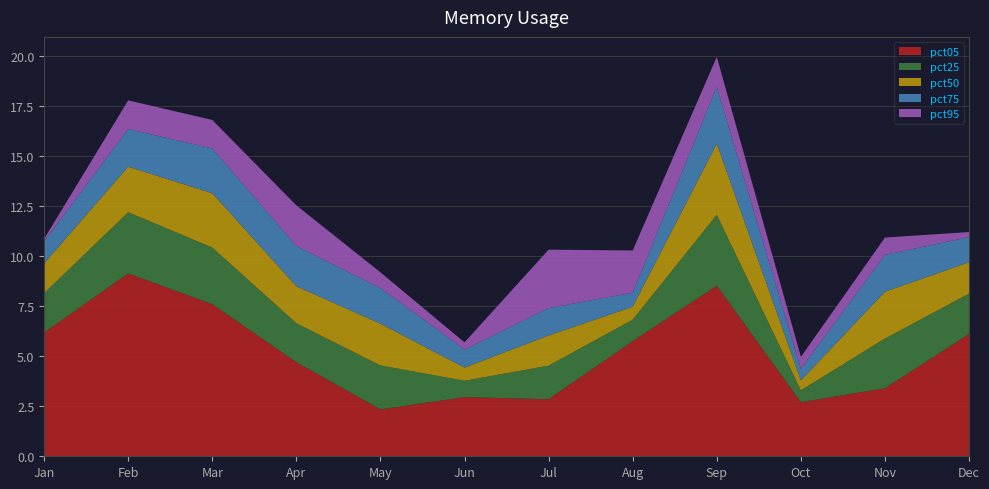

Reading left to right, extract all data points from this chart.

pct05: Jan=6.2	Feb=9.1	Mar=7.6	Apr=4.7	May=2.3	Jun=3.0	Jul=2.8	Aug=5.8	Sep=8.5	Oct=2.7	Nov=3.4	Dec=6.1
pct25: Jan=2.0	Feb=3.1	Mar=2.8	Apr=1.9	May=2.2	Jun=0.8	Jul=1.7	Aug=1.1	Sep=3.5	Oct=0.6	Nov=2.5	Dec=2.0
pct50: Jan=1.5	Feb=2.3	Mar=2.7	Apr=1.9	May=2.1	Jun=0.7	Jul=1.5	Aug=0.6	Sep=3.6	Oct=0.5	Nov=2.3	Dec=1.6
pct75: Jan=1.1	Feb=1.9	Mar=2.2	Apr=2.0	May=1.8	Jun=0.9	Jul=1.4	Aug=0.7	Sep=2.8	Oct=0.6	Nov=1.8	Dec=1.3
pct95: Jan=0.1	Feb=1.4	Mar=1.4	Apr=2.0	May=0.8	Jun=0.4	Jul=2.9	Aug=2.1	Sep=1.5	Oct=0.6	Nov=0.9	Dec=0.3